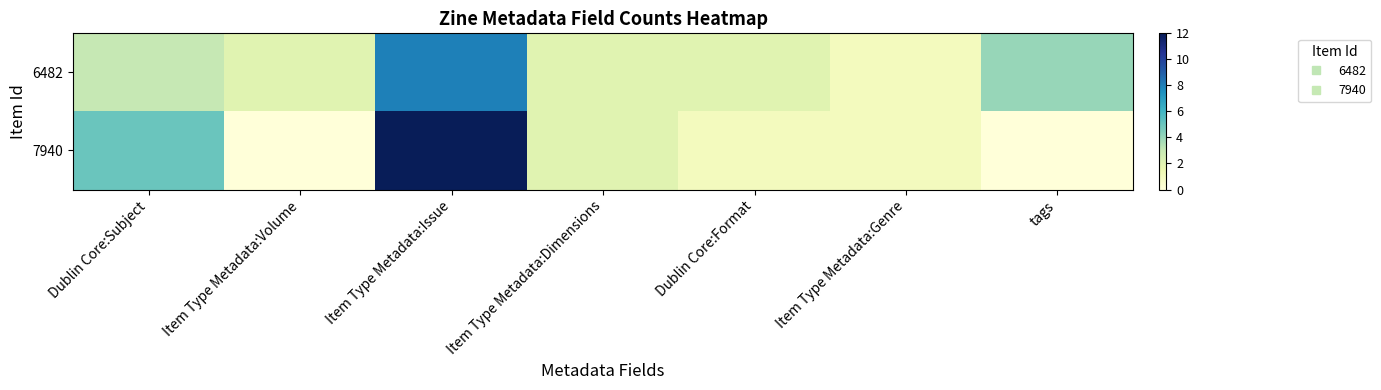

Reading right to left, extract all data points from this chart.

6482: tags=4	Item Type Metadata:Genre=1	Dublin Core:Format=2	Item Type Metadata:Dimensions=2	Item Type Metadata:Issue=8	Item Type Metadata:Volume=2	Dublin Core:Subject=3
7940: tags=0	Item Type Metadata:Genre=1	Dublin Core:Format=1	Item Type Metadata:Dimensions=2	Item Type Metadata:Issue=12	Item Type Metadata:Volume=0	Dublin Core:Subject=5